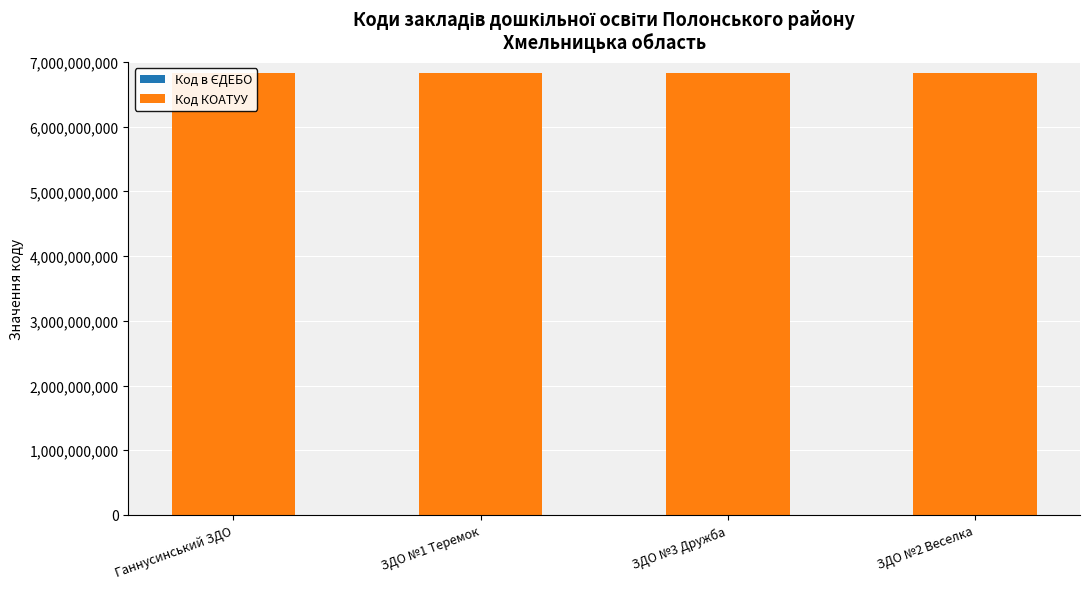

What is the spread (max minus min) of values at ЗДО №1 Теремок?

6823437401